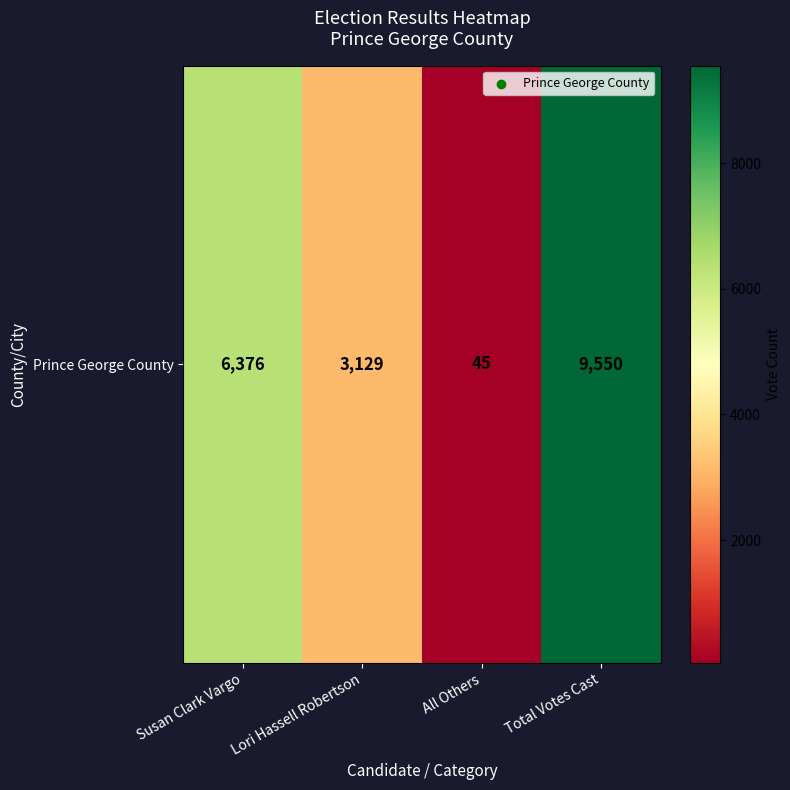

What is the approximate value at Total Votes Cast?

9550